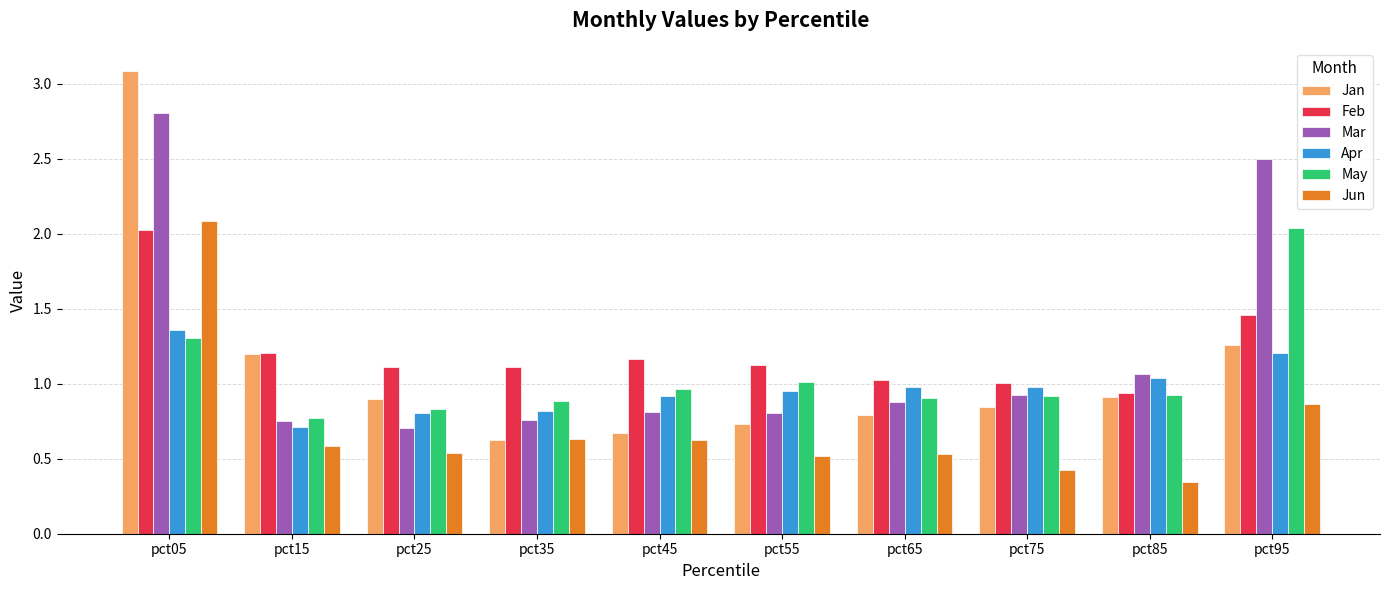

Read the Mar value at pct25.

0.7